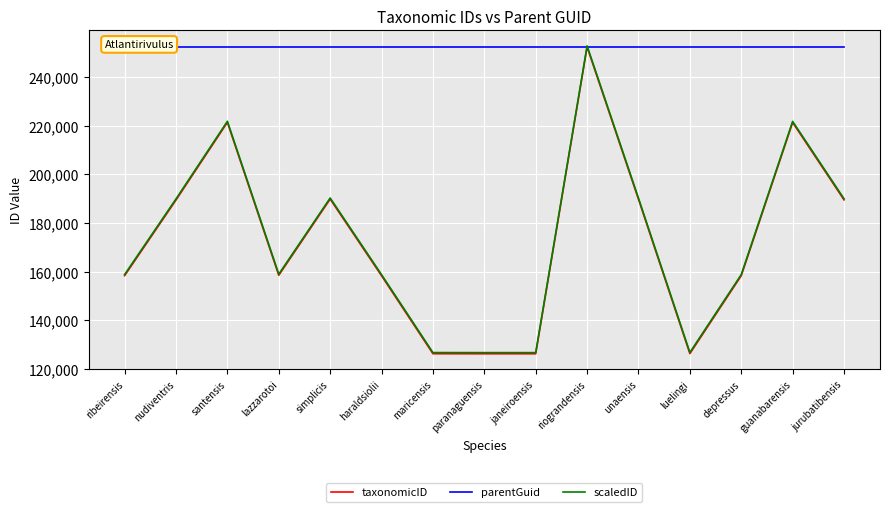

How many times do scaledID and parentGuid cross each other?

2